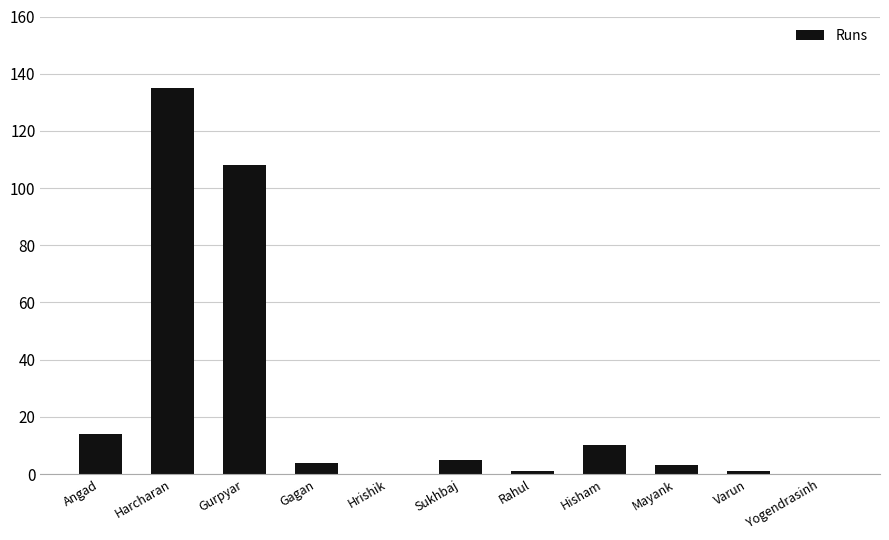

The chart shows a value of -61 at Hrishik. True or false?

False